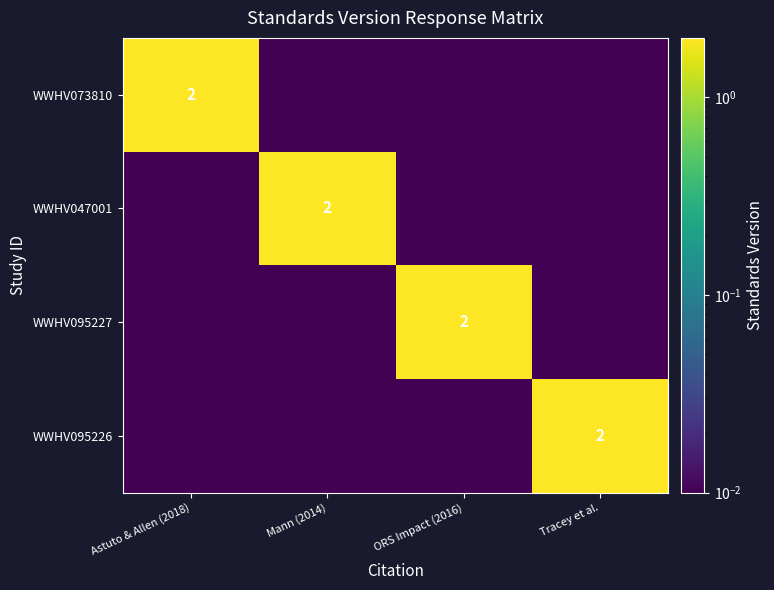

What is the difference between the maximum and second lowest values in the WWHV095227 series?

2.0